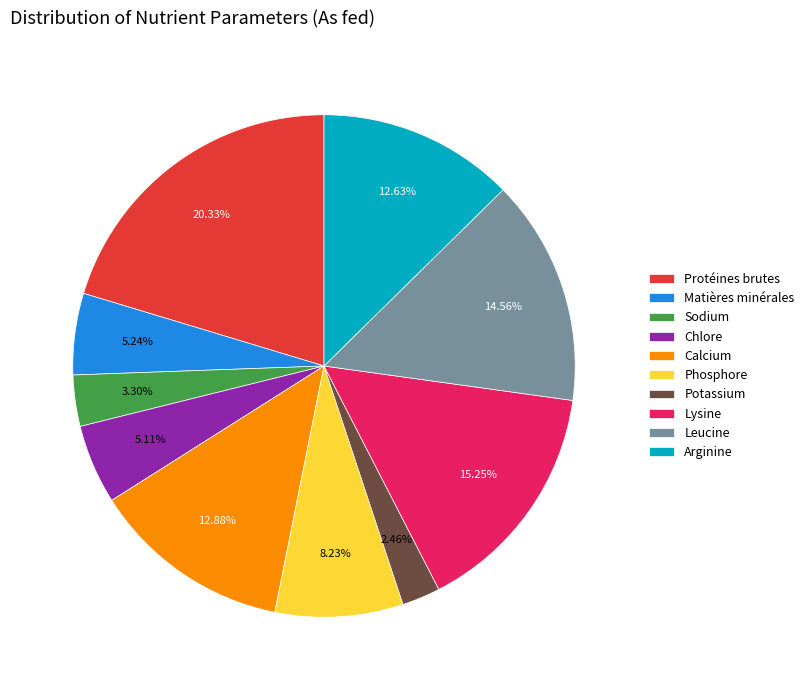

Which slice is the largest?

Protéines brutes